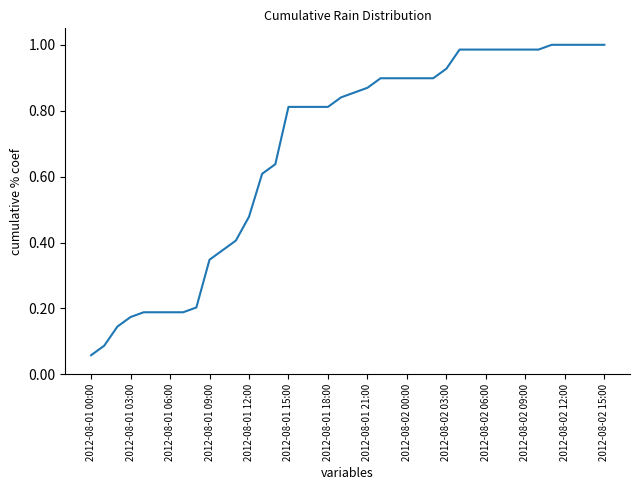

True or false: there are more than 2 points higher than both neighbors.

False